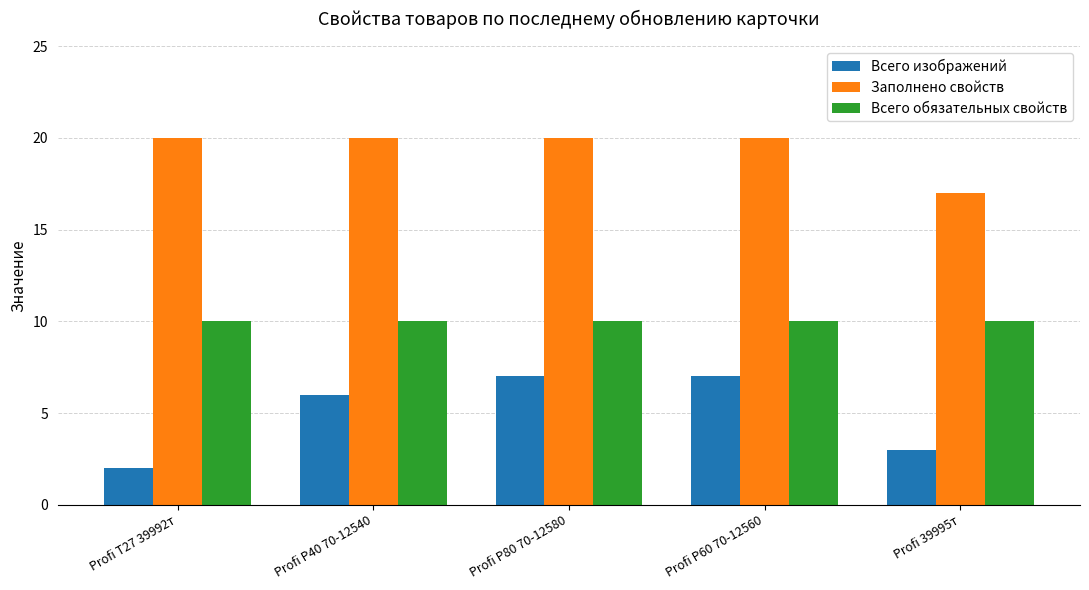

How many groups of bars are there?

5